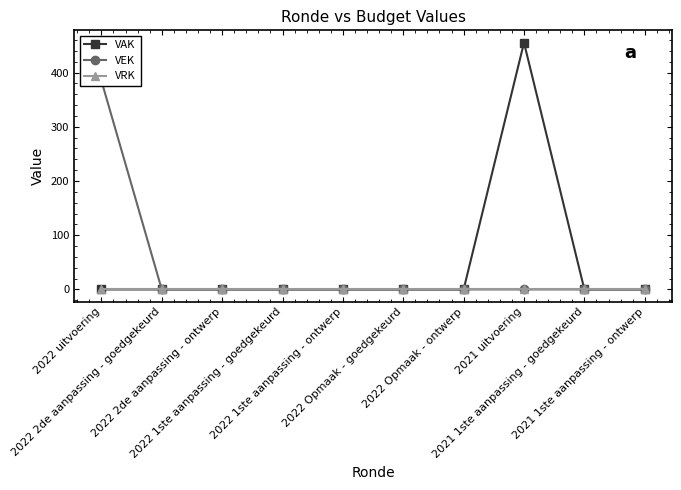

List the series in order of their overall mean, highest first.

VAK, VEK, VRK